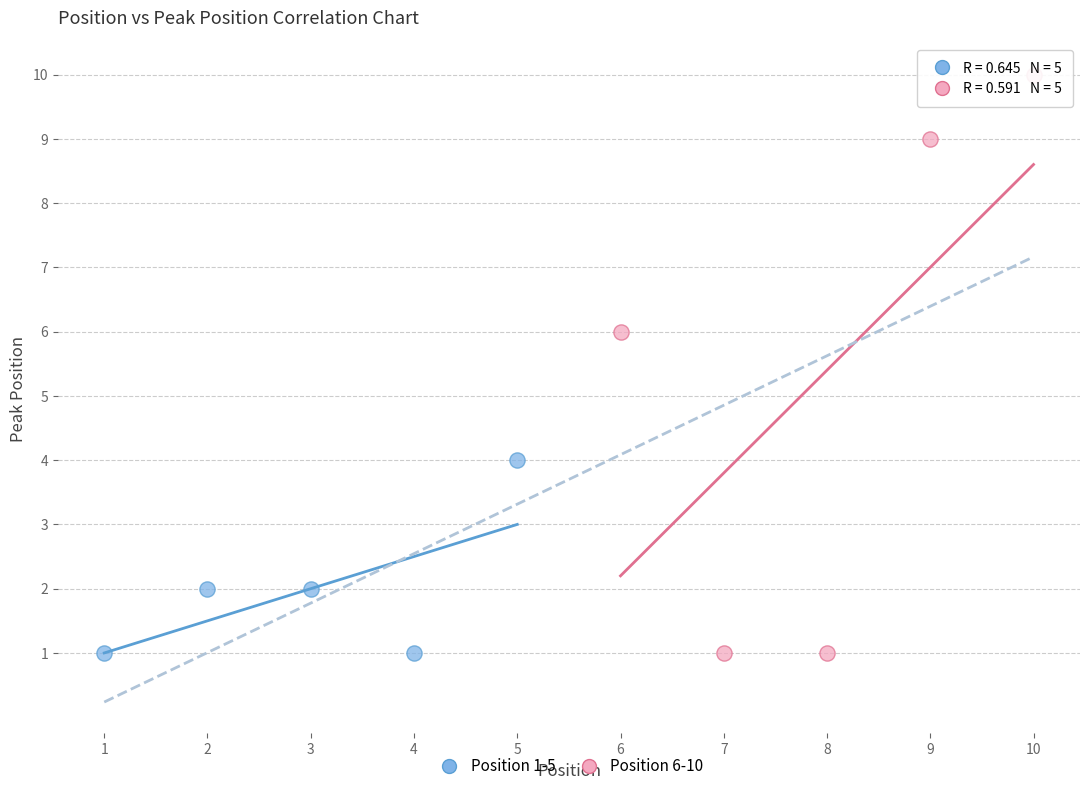

Which series has the widest spread of Y values?

Position 6-10